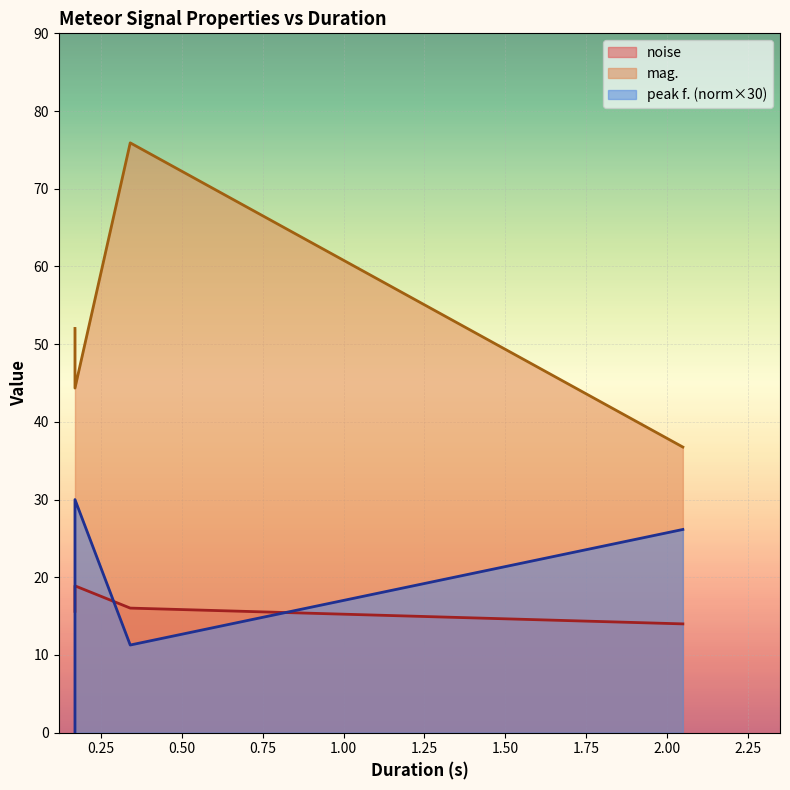

Reading left to right, extract all data points from this chart.

noise: 0.170667=15.6	0.170667=18.9	0.341333=16.0	2.048=14.0
mag.: 0.170667=52.0	0.170667=44.3	0.341333=75.9	2.048=36.8
peak f. (normalized): 0.170667=0.0	0.170667=30.0	0.341333=11.3	2.048=26.2